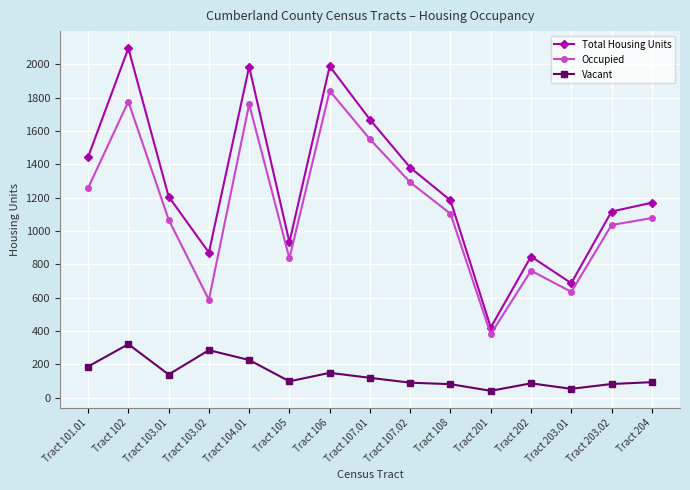

True or false: Vacant has a value of 87 at Tract 101.01.

False